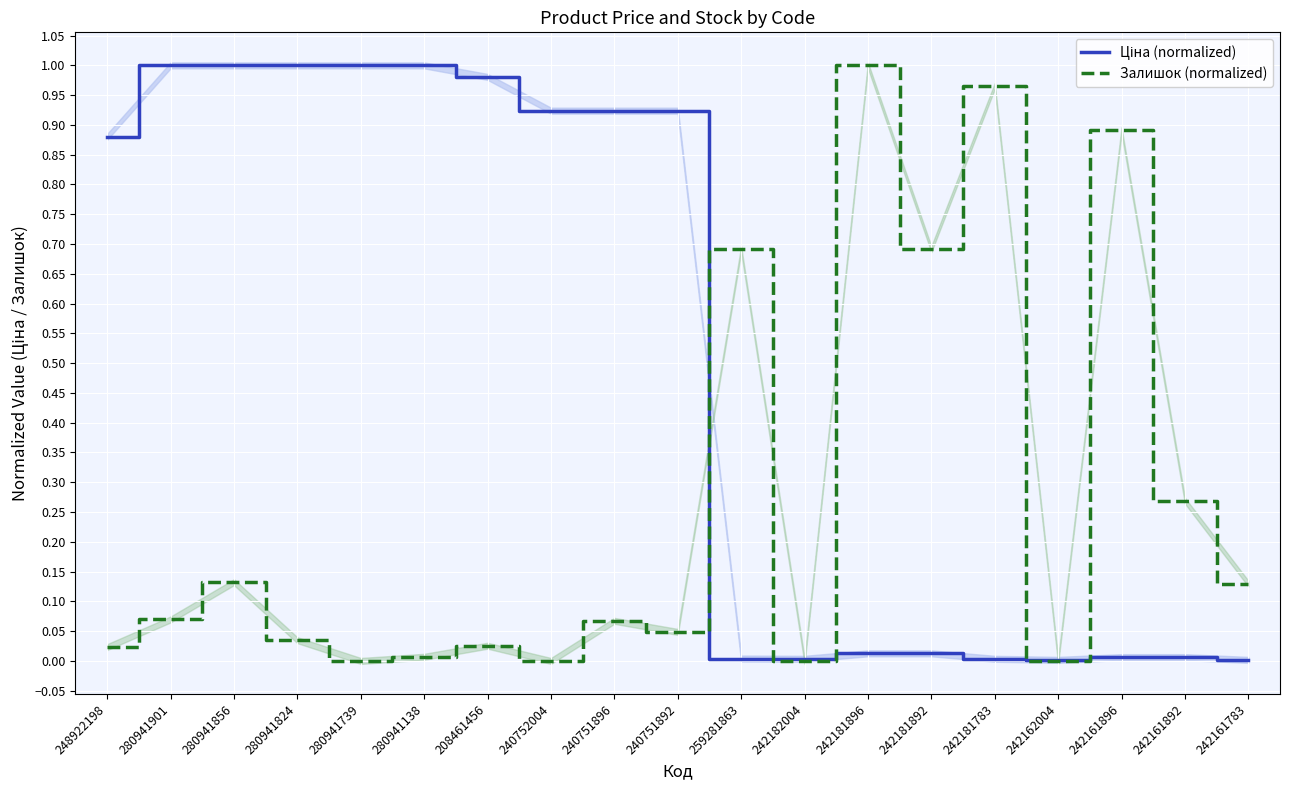

Is the value of Залишок (normalized) at 242161892 greater than the value of Ціна (normalized) at 248922198?

No